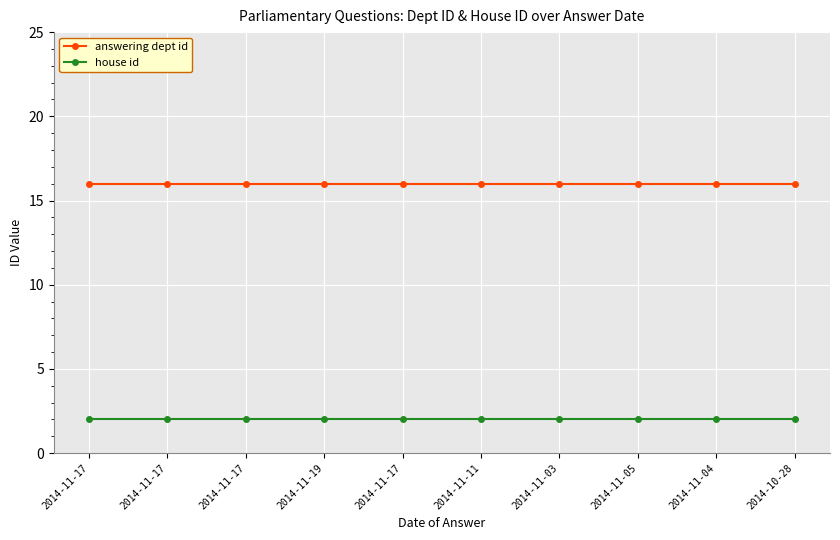

Reading right to left, transcribe all the data shown in this chart.

answering dept id: 2014-10-28=16	2014-11-04=16	2014-11-05=16	2014-11-03=16	2014-11-11=16	2014-11-17=16	2014-11-19=16	2014-11-17=16	2014-11-17=16	2014-11-17=16
house id: 2014-10-28=2	2014-11-04=2	2014-11-05=2	2014-11-03=2	2014-11-11=2	2014-11-17=2	2014-11-19=2	2014-11-17=2	2014-11-17=2	2014-11-17=2